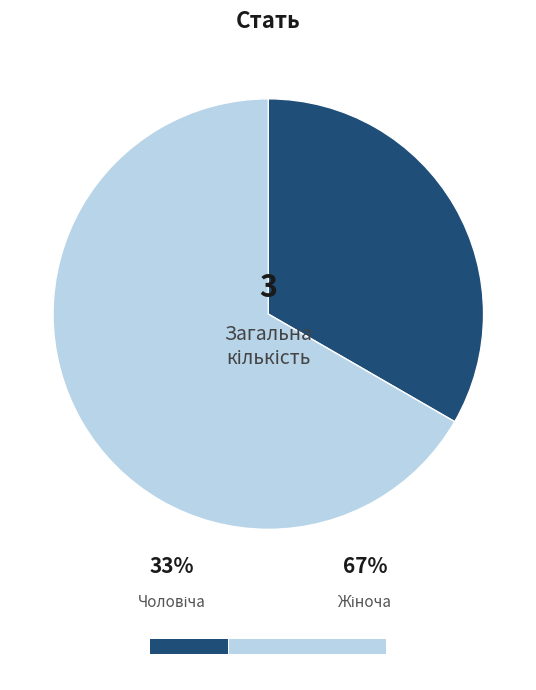

Combined, what portion of the pie is Чоловіча and Жіноча?

100.0%